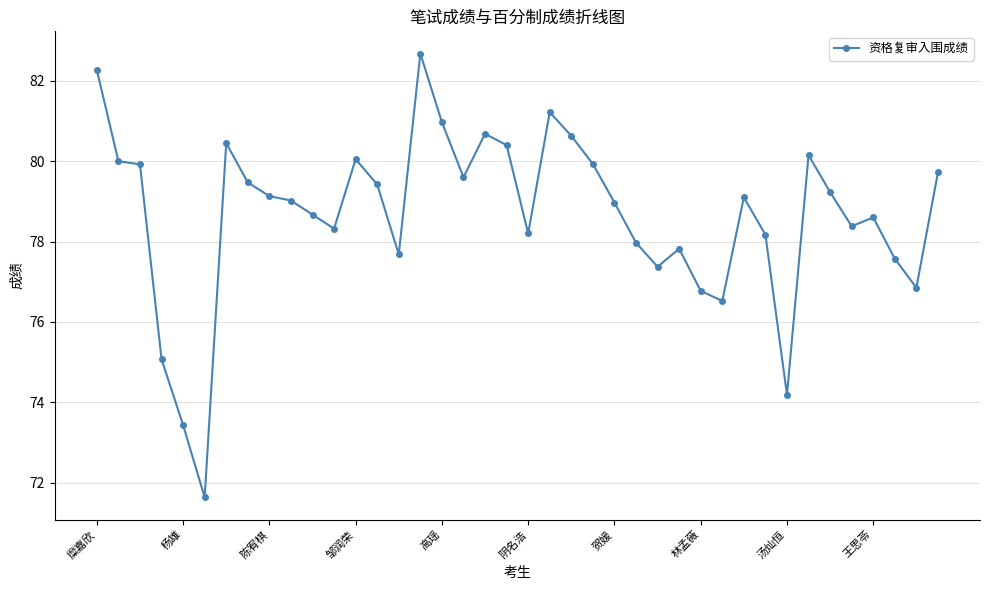

How many lines are shown in the chart?

1